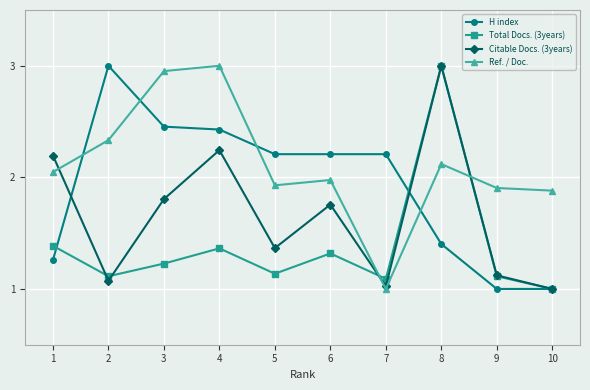

The value of Citable Docs. (3years) at 8 is 3.0. True or false?

True